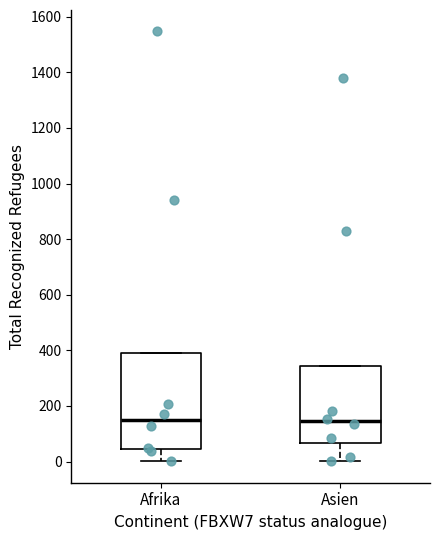

Which box is the tallest, from its lower edge to its upper edge?

Afrika